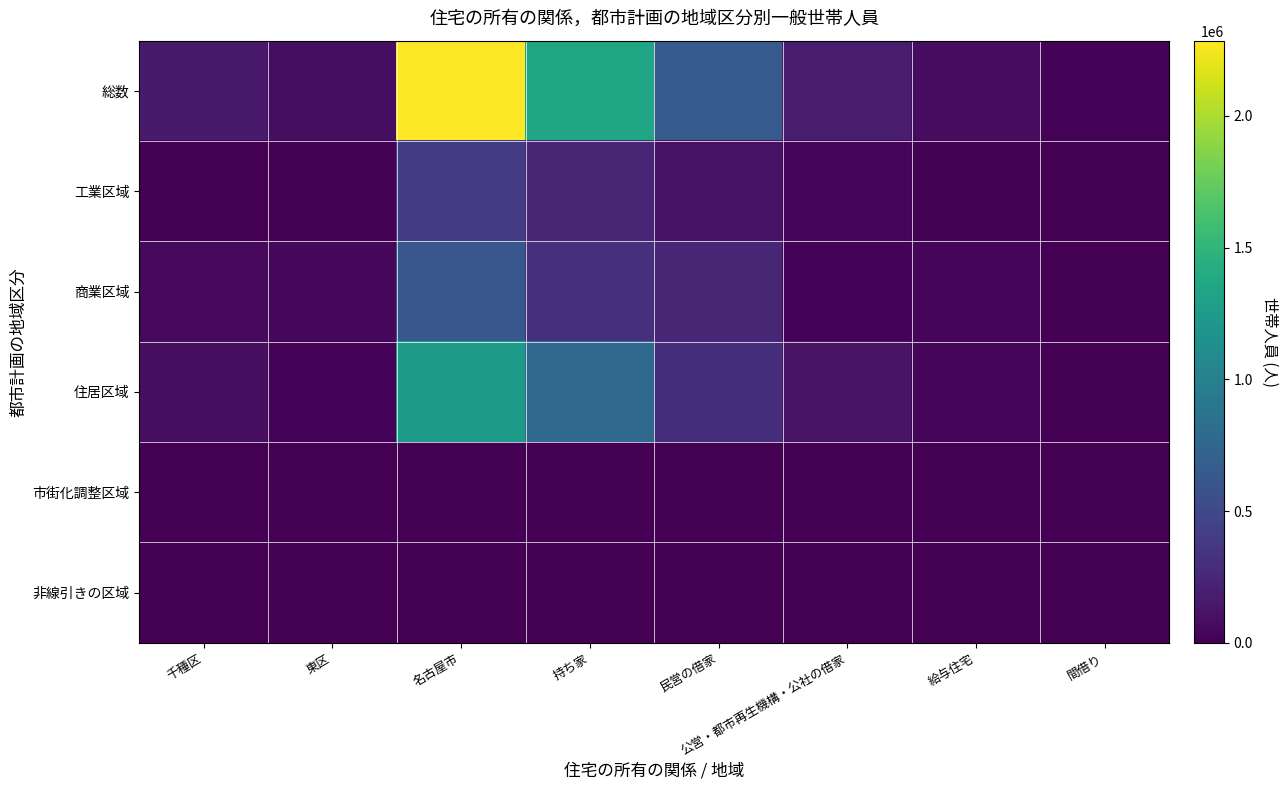

Which series has the largest range (max minus min)?

総数